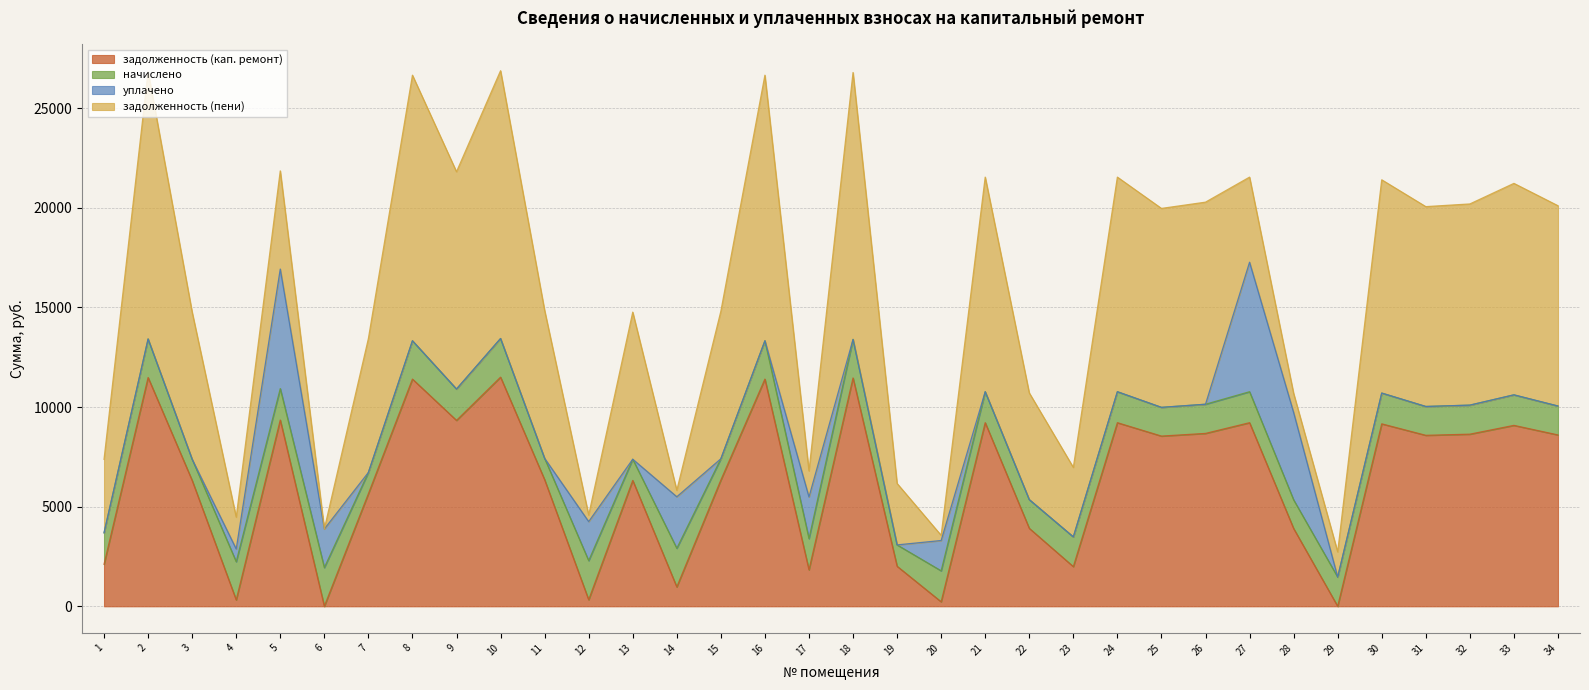

What is the maximum value shown in the chart?

13441.6